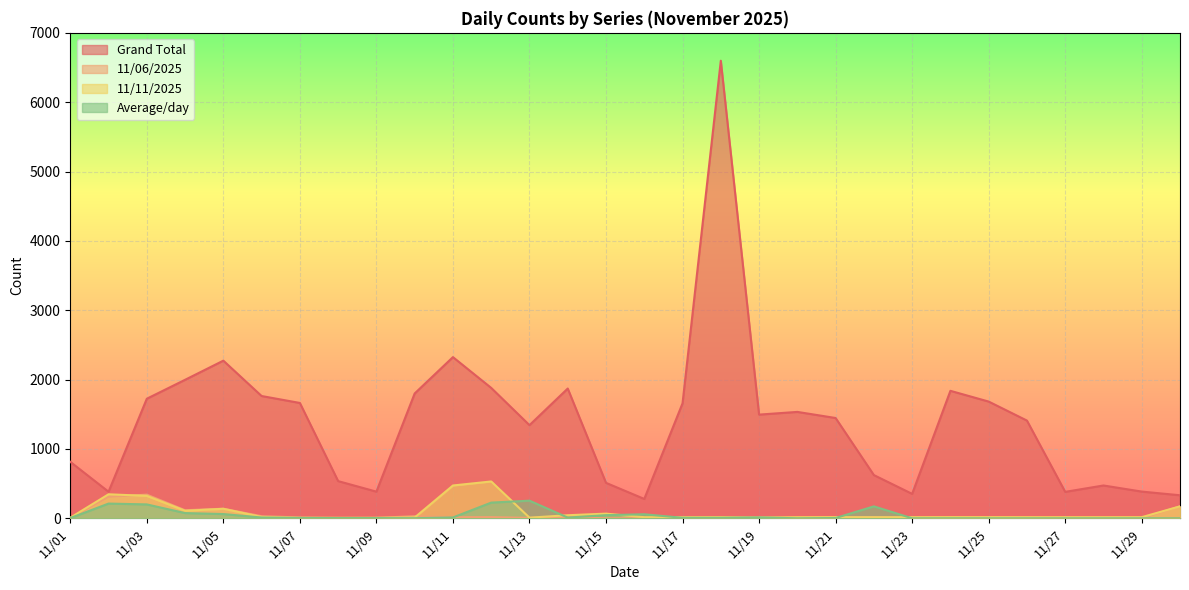

Rank the series by their maximum value, from highest to lowest.

Grand Total, 11/11/2025, 11/06/2025, Average/day